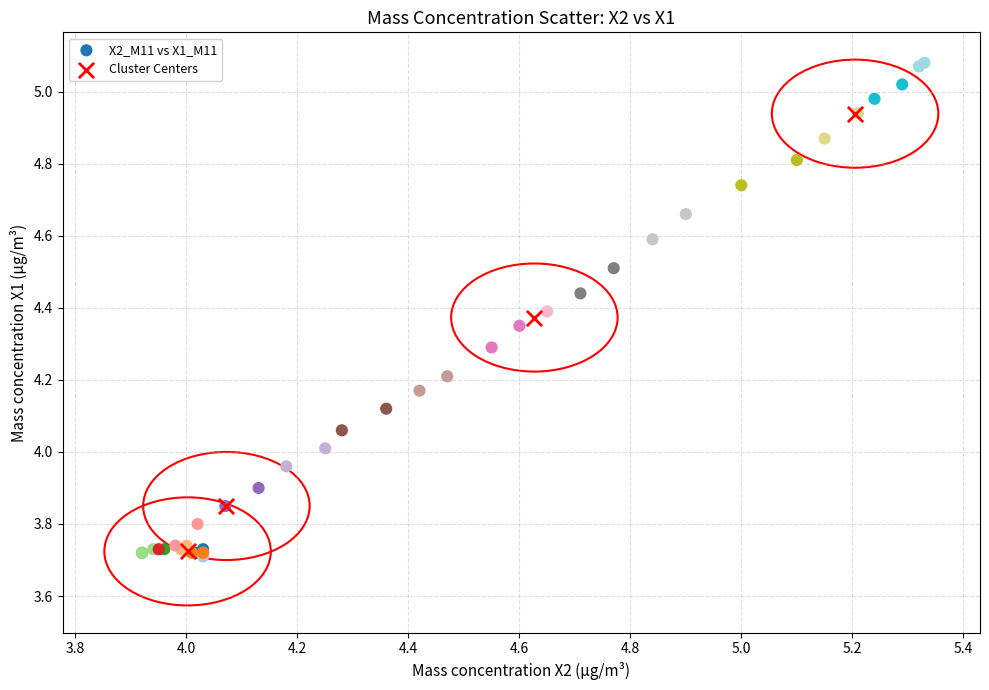

Which series has the largest Y range (max minus min)?

X2_M11 vs X1_M11